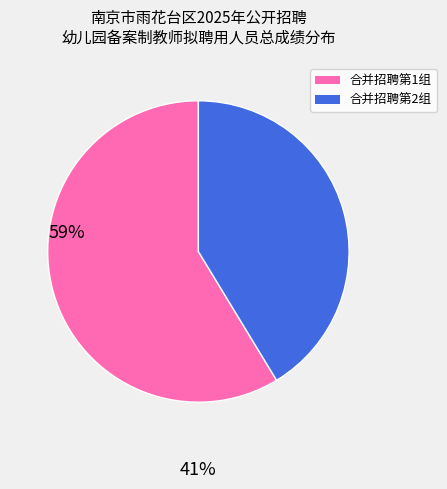

Is there any slice that represents more than half of the pie?

Yes